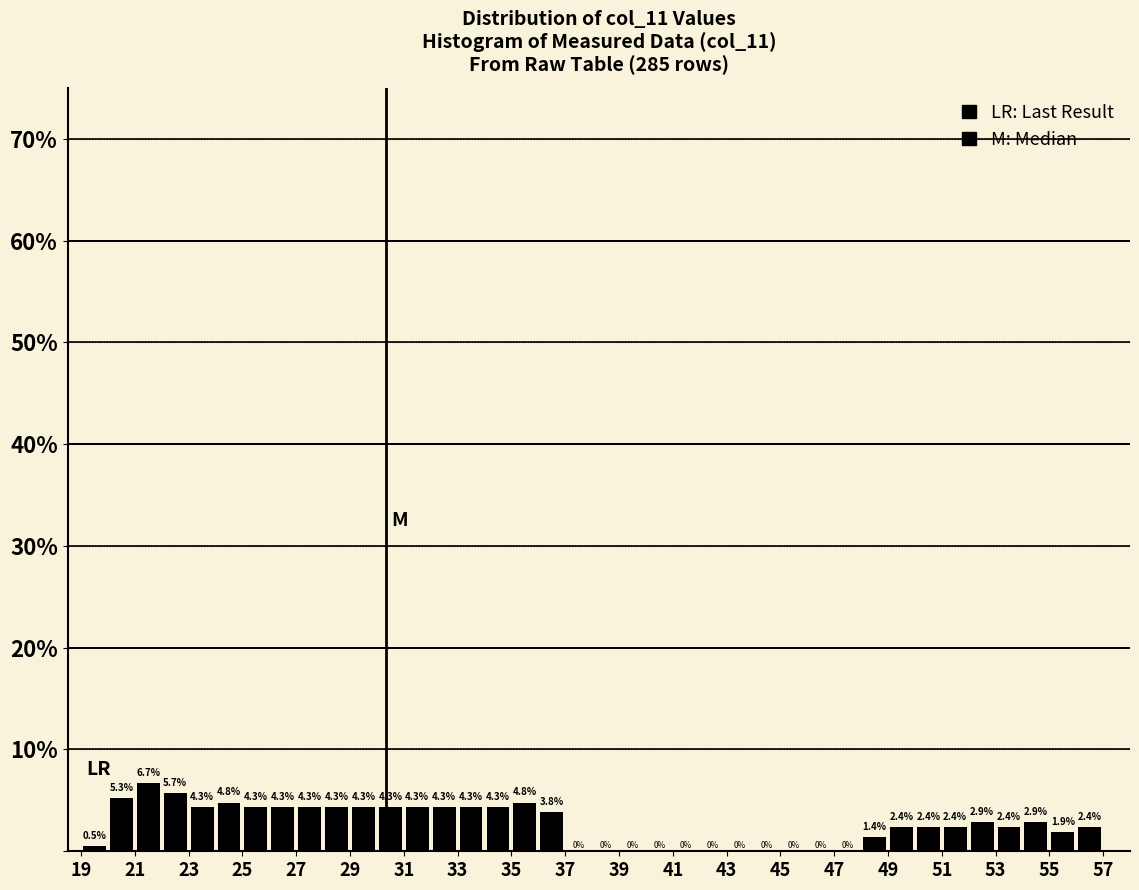

Reading left to right, list every bar in this chart as the range it spans on the x-axis followed by its height.

19 to 20: 0.5
20 to 21: 5.3
21 to 22: 6.7
22 to 23: 5.7
23 to 24: 4.3
24 to 25: 4.8
25 to 26: 4.3
26 to 27: 4.3
27 to 28: 4.3
28 to 29: 4.3
29 to 30: 4.3
30 to 31: 4.3
31 to 32: 4.3
32 to 33: 4.3
33 to 34: 4.3
34 to 35: 4.3
35 to 36: 4.8
36 to 37: 3.8
37 to 38: 0.0
38 to 39: 0.0
39 to 40: 0.0
40 to 41: 0.0
41 to 42: 0.0
42 to 43: 0.0
43 to 44: 0.0
44 to 45: 0.0
45 to 46: 0.0
46 to 47: 0.0
47 to 48: 0.0
48 to 49: 1.4
49 to 50: 2.4
50 to 51: 2.4
51 to 52: 2.4
52 to 53: 2.9
53 to 54: 2.4
54 to 55: 2.9
55 to 56: 1.9
56 to 57: 2.4